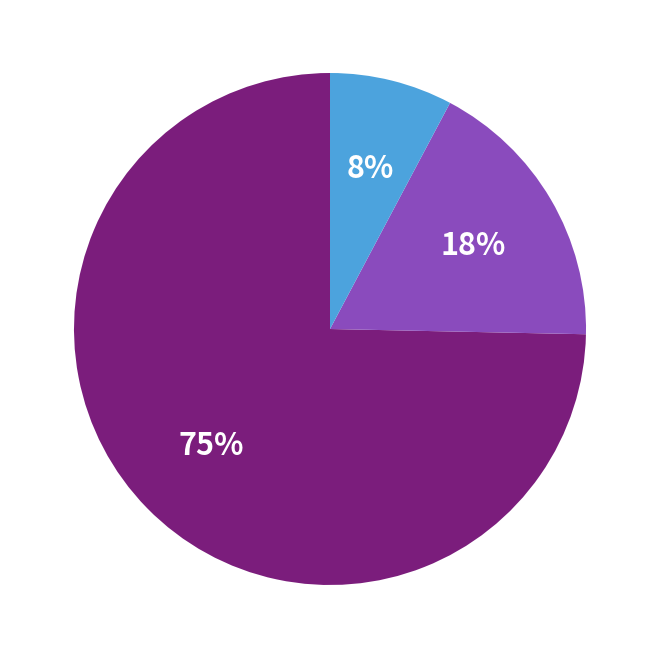

To the nearest percent, what is the average slice percentage?

33%